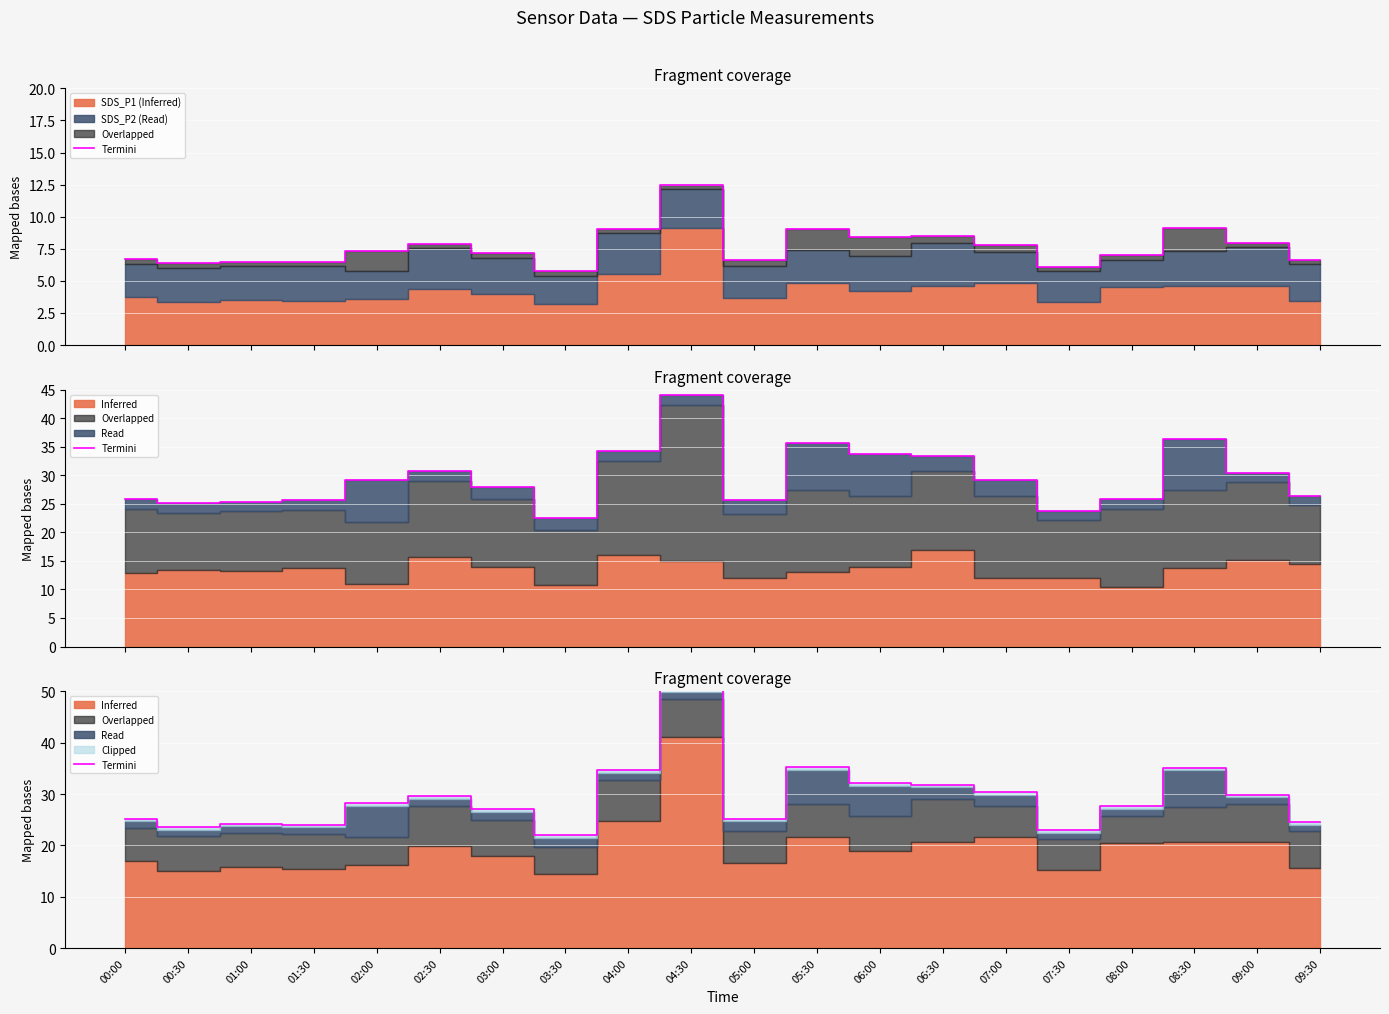

List the labels in order of value, largest first.

04:30, 05:30, 08:30, 04:00, 06:00, 06:30, 07:00, 09:00, 02:30, 02:00, 08:00, 03:00, 05:00, 00:00, 09:30, 01:00, 01:30, 00:30, 07:30, 03:30